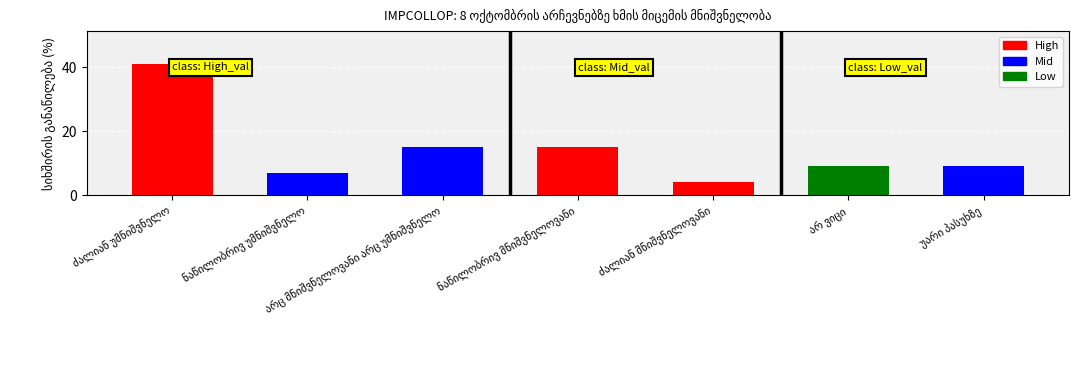

What is the value of the 6th bar from the left?

9